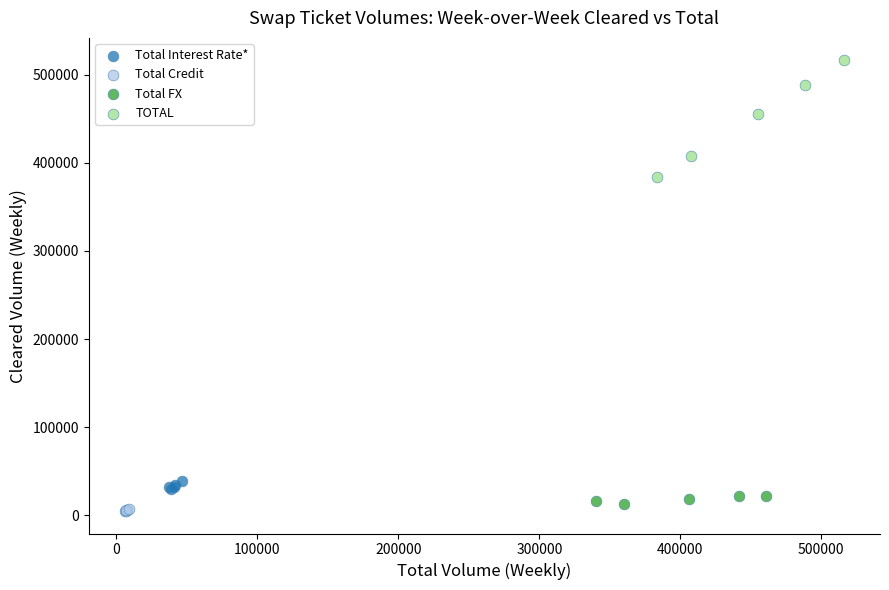

Which series reaches the maximum Y coordinate?

TOTAL